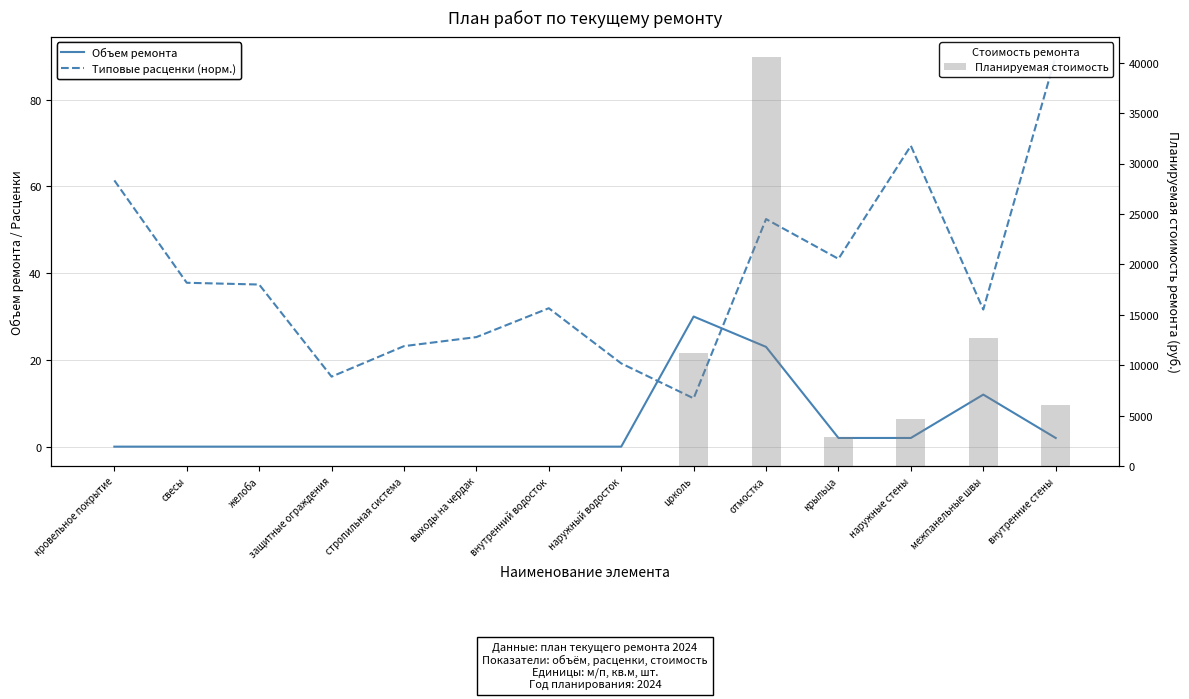

What is the average value of the Планируемая стоимость series?

5581.9